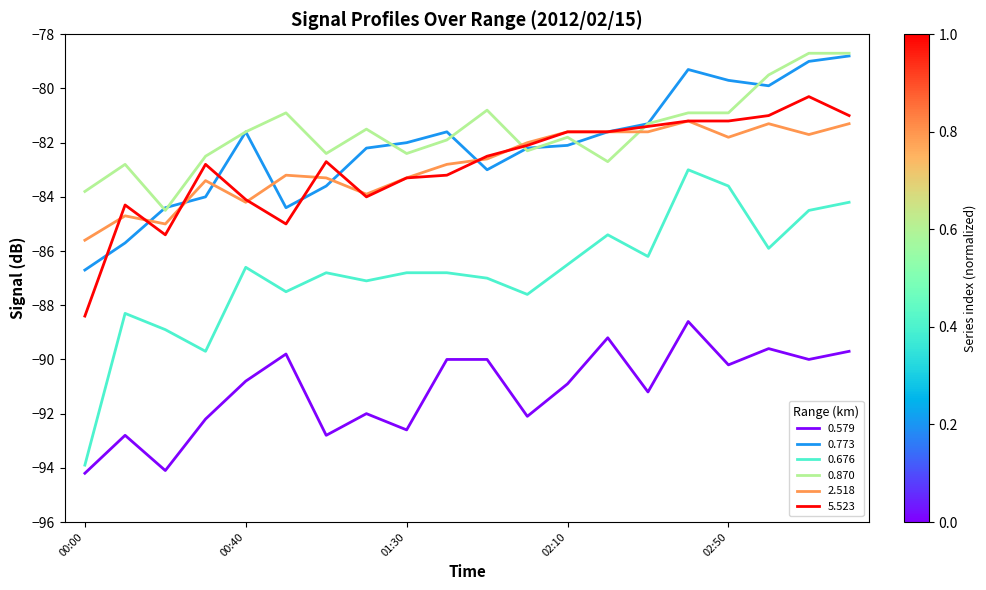

Does the chart have visible grid lines?

No